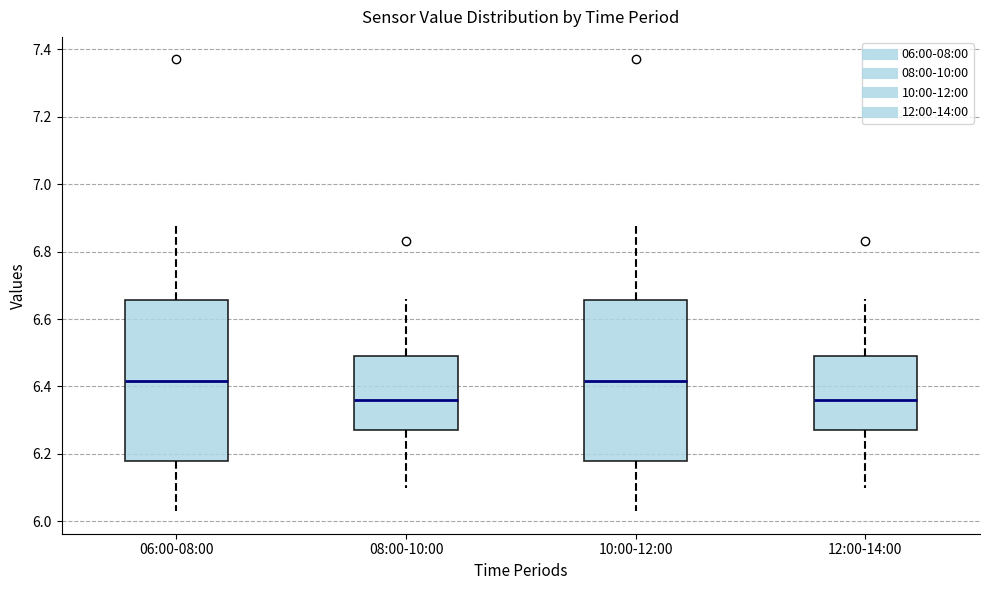

Reading left to right, read every box against the y-axis: the position of its median line, the range the box covers, and the ends of its whiskers. The values are not printed on the chart, so give them approximately, as read against the axis.

06:00-08:00: median 6.42, box 6.18 to 6.66, whiskers 6.04 to 6.88
08:00-10:00: median 6.36, box 6.28 to 6.50, whiskers 6.10 to 6.66
10:00-12:00: median 6.42, box 6.18 to 6.66, whiskers 6.04 to 6.88
12:00-14:00: median 6.36, box 6.28 to 6.50, whiskers 6.10 to 6.66